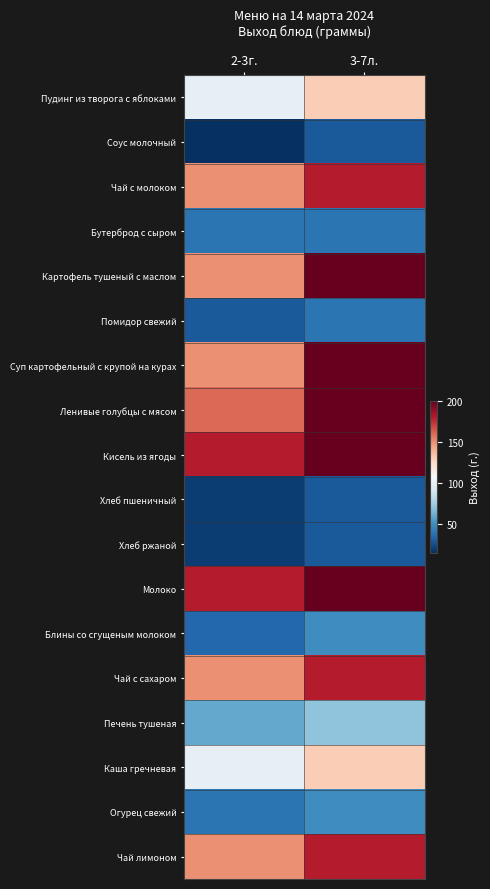

What is the smallest value displayed?

15